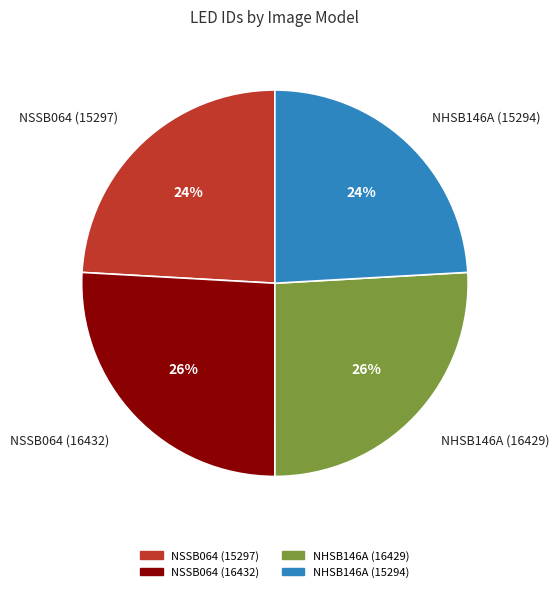

Approximately how many times larger is the value at NHSB146A (16429) compared to NSSB064 (16432)?

1.0